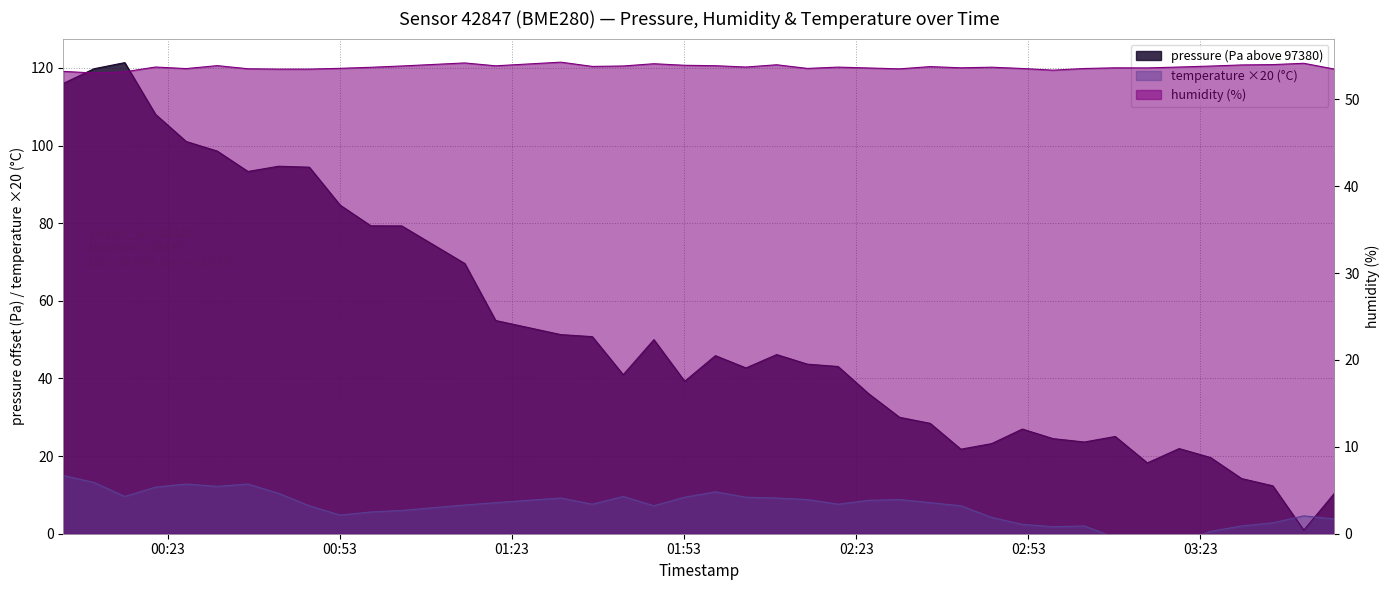

Rank the categories by pressure value from highest to lowest.

2023-04-05T00:15:32, 2023-04-05T00:10:11, 2023-04-05T00:04:49, 2023-04-05T00:20:53, 2023-04-05T00:26:14, 2023-04-05T00:31:39, 2023-04-05T00:42:21, 2023-04-05T00:47:42, 2023-04-05T00:37:00, 2023-04-05T00:53:04, 2023-04-05T00:58:25, 2023-04-05T01:03:48, 2023-04-05T01:14:47, 2023-04-05T01:20:10, 2023-04-05T01:31:31, 2023-04-05T01:37:01, 2023-04-05T01:47:45, 2023-04-05T02:09:09, 2023-04-05T01:58:28, 2023-04-05T02:14:31, 2023-04-05T02:19:51, 2023-04-05T02:03:48, 2023-04-05T01:42:24, 2023-04-05T01:53:07, 2023-04-05T02:25:13, 2023-04-05T02:30:34, 2023-04-05T02:35:54, 2023-04-05T02:51:58, 2023-04-05T03:08:09, 2023-04-05T02:57:19, 2023-04-05T03:02:47, 2023-04-05T02:46:37, 2023-04-05T03:19:18, 2023-04-05T02:41:15, 2023-04-05T03:24:46, 2023-04-05T03:13:45, 2023-04-05T03:30:10, 2023-04-05T03:35:37, 2023-04-05T03:46:22, 2023-04-05T03:41:01